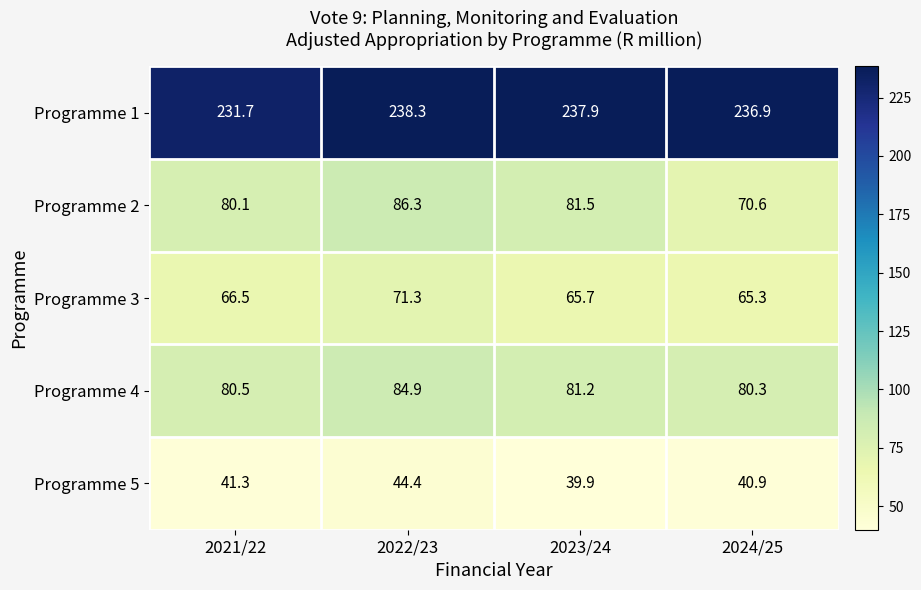

What is the smallest value displayed?

39.9